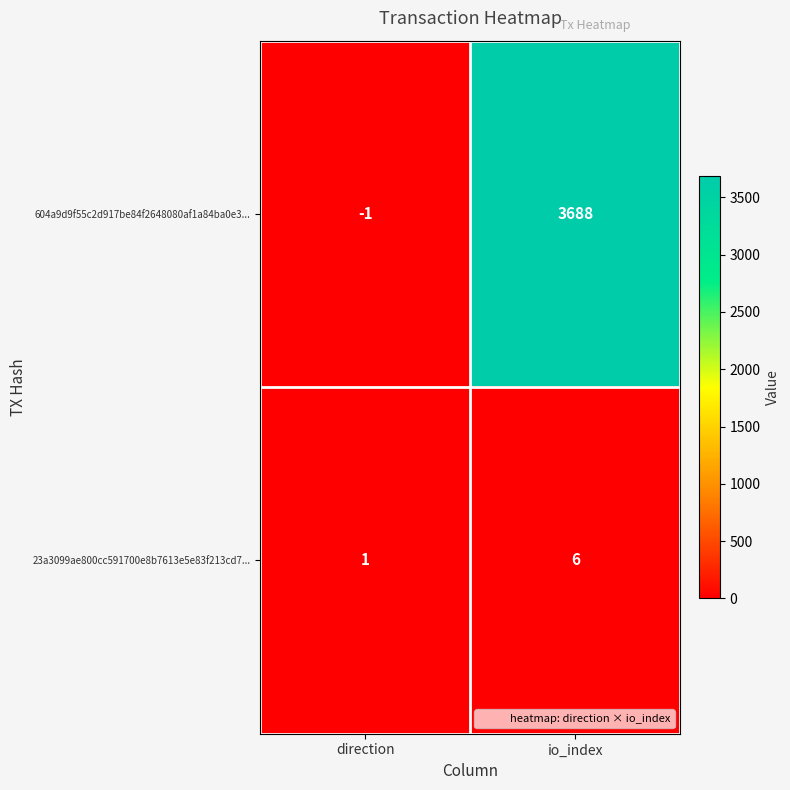

What is the difference between the 604a9d9f55c2d917be84f2648080af1a84ba0e3... values at io_index and direction?

3689